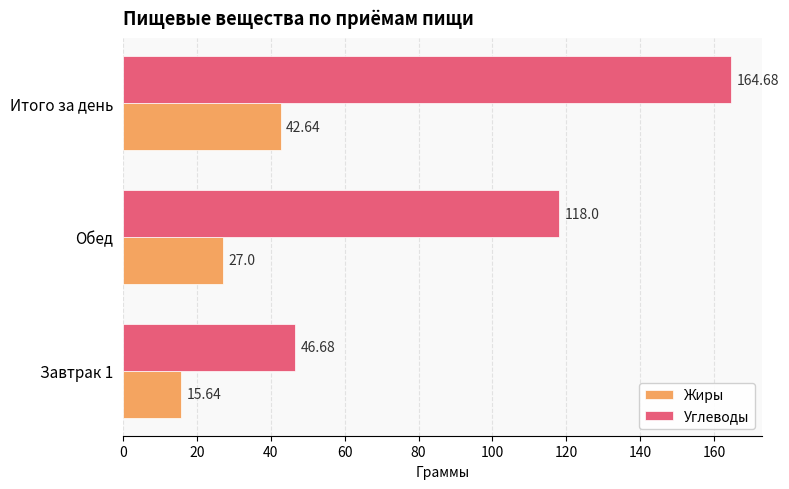

Rank the series by their maximum value, from highest to lowest.

Углеводы, Жиры